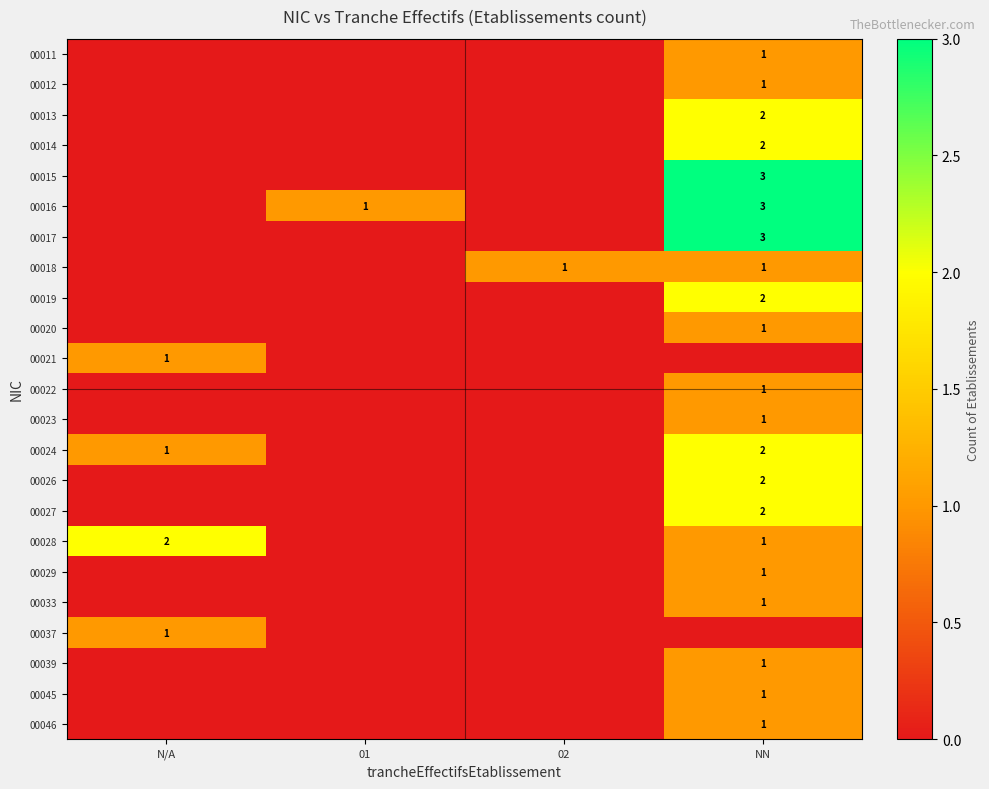

The 00037 series shows 1 at N/A. True or false?

True